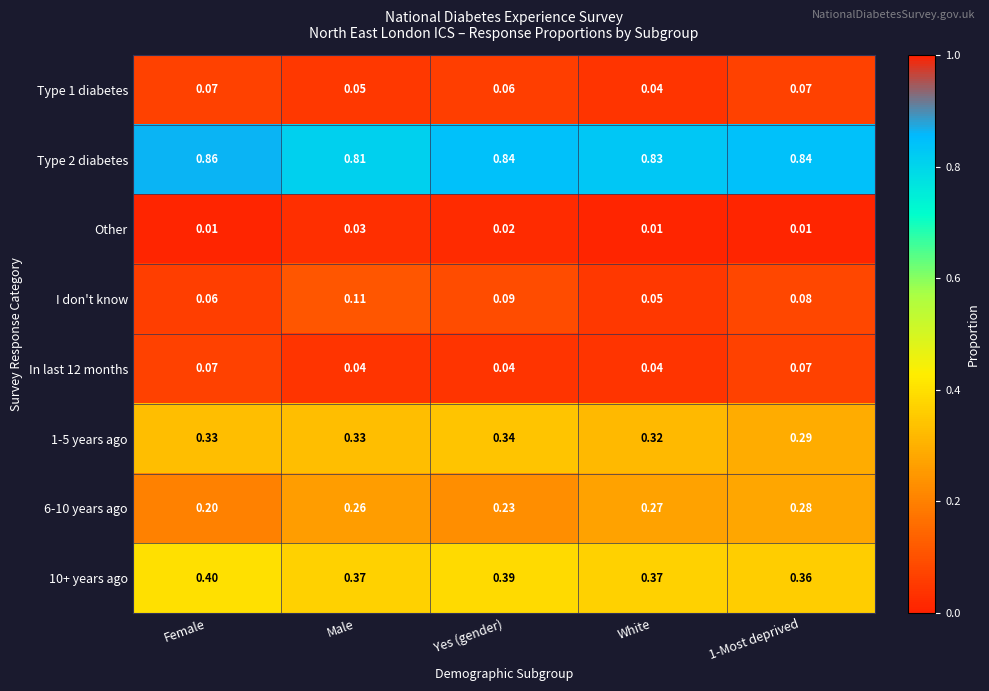

At which label does Type 2 diabetes reach its peak?

Female